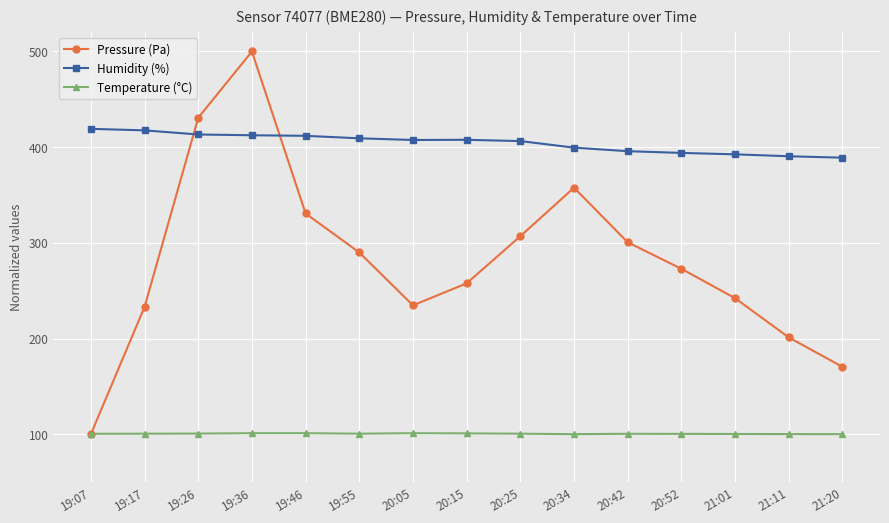

What is the sum of the Pressure (Pa) values at 20:05 and 19:17?

467.7